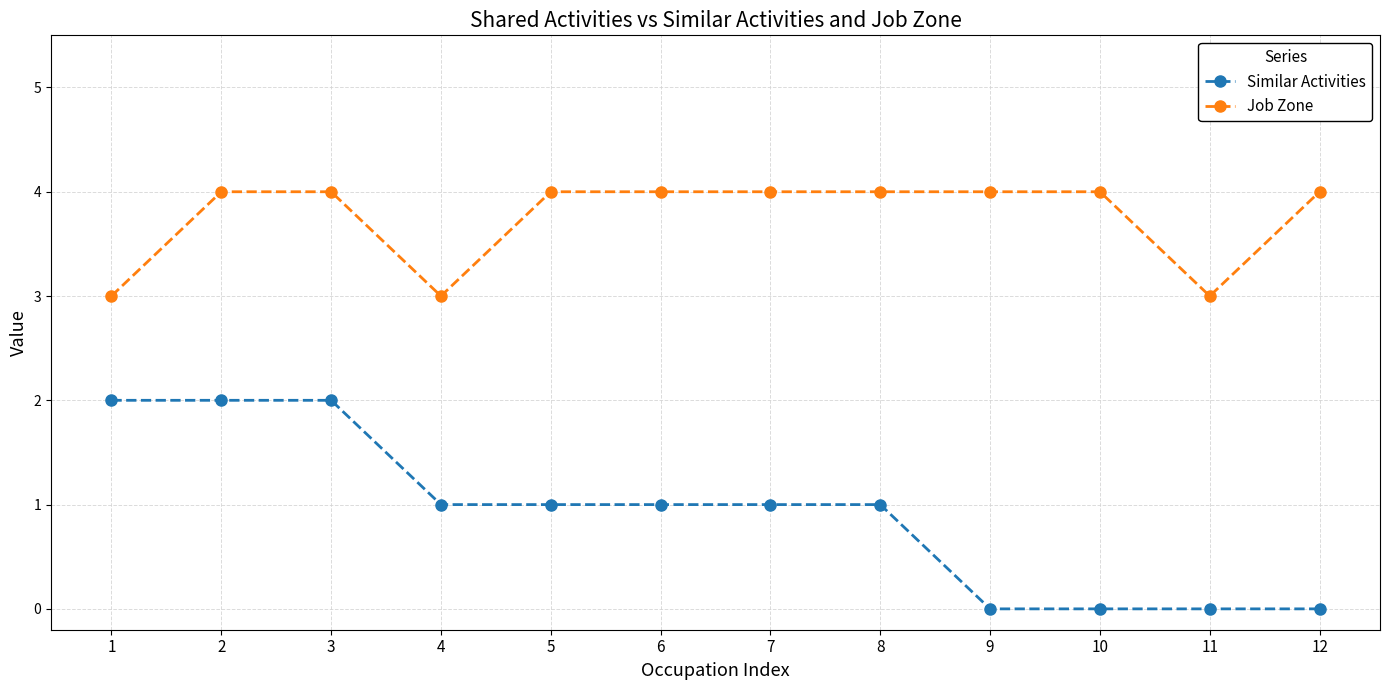

True or false: Job Zone and Similar Activities intersect in this chart.

False